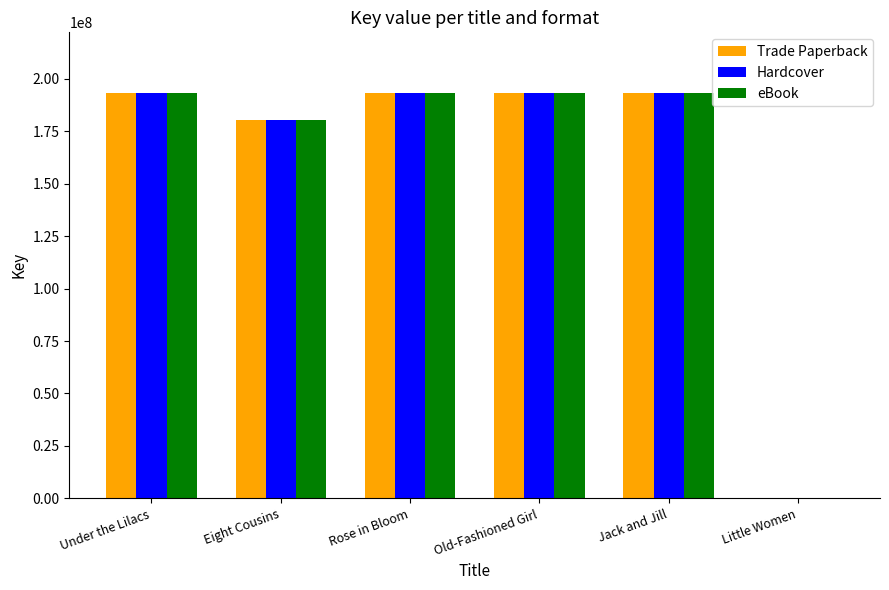

The value of Hardcover at Under the Lilacs is 336317625. True or false?

False